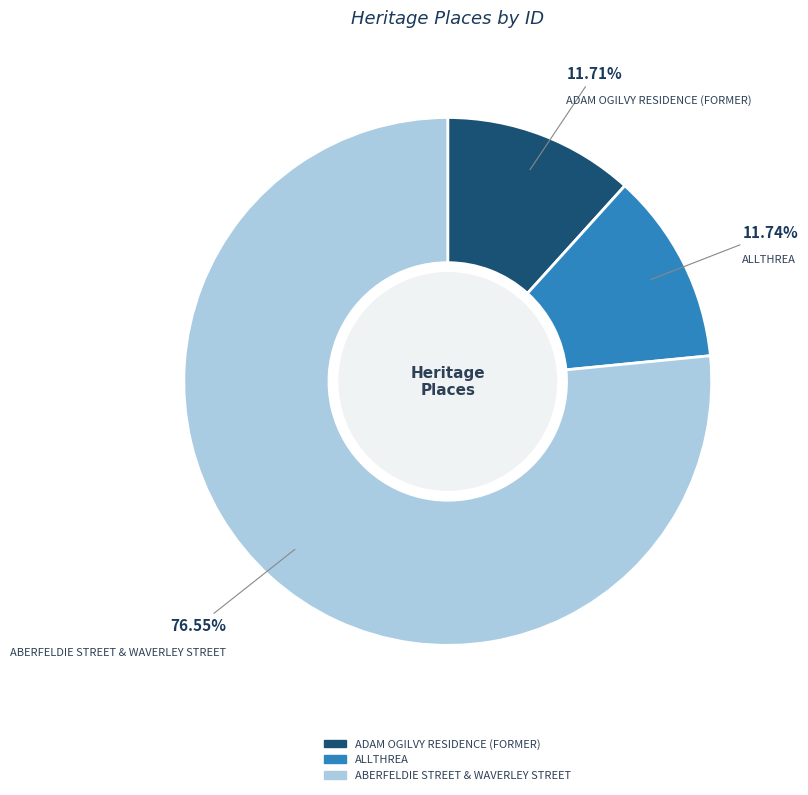

What portion of the pie excludes ALLTHREA?

88.3%